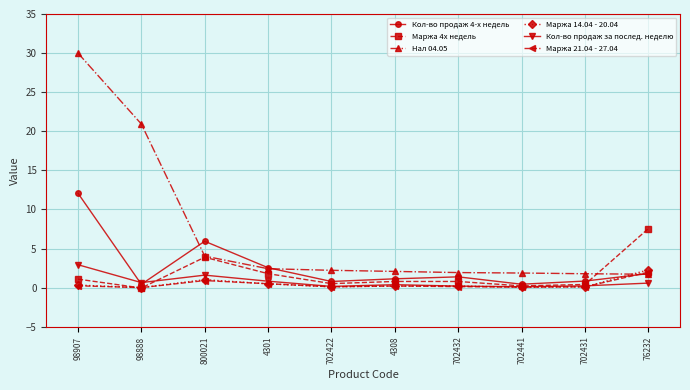

What is the difference between the maximum and minimum values in the Маржа 21.04 - 27.04 series?

2.0